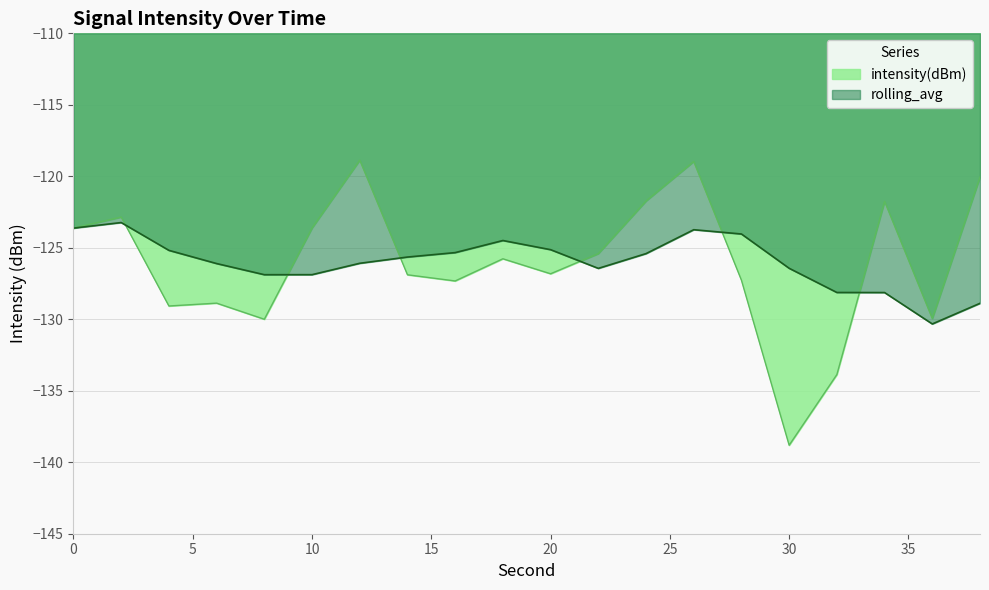

List the labels in order of value, largest first.

12, 26, 38, 24, 34, 2, 10, 0, 22, 18, 20, 14, 28, 16, 6, 4, 36, 8, 32, 30